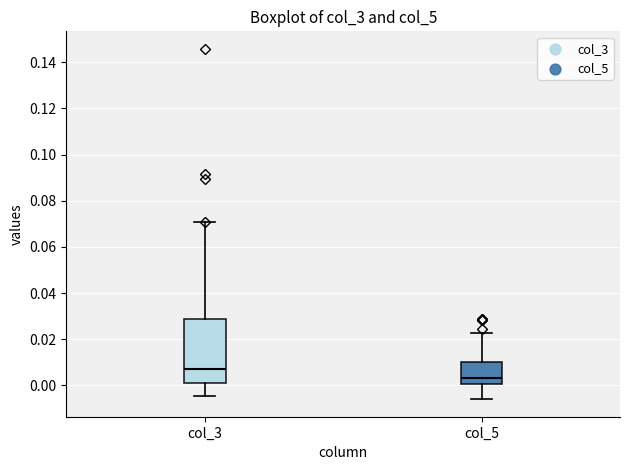

Reading left to right, transcribe this box plot: for each box, give where its median line is, the range the box spans, and where its two whiskers end, as read against the y-axis. The values are not printed on the chart, so give them approximately, as read against the axis.

col_3: median 0.006, box 0.002 to 0.028, whiskers -0.004 to 0.070
col_5: median 0.004, box 0.000 to 0.010, whiskers -0.006 to 0.022